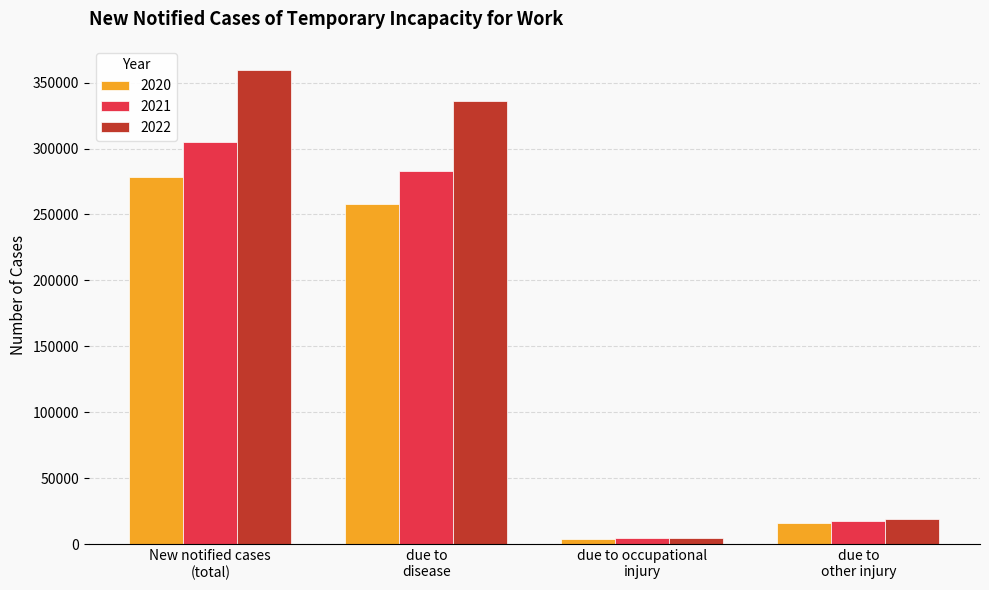

Which series has the largest range (max minus min)?

2022